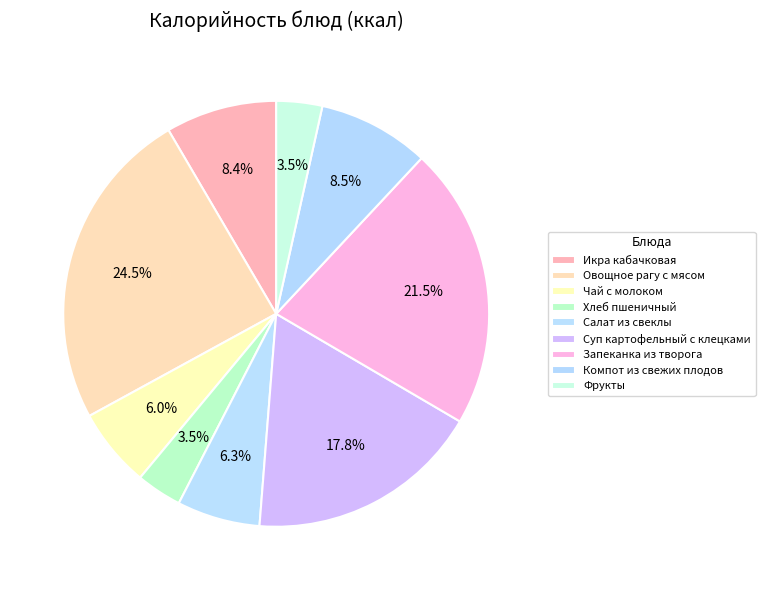

What percentage is NOT represented by Хлеб пшеничный?

96.5%